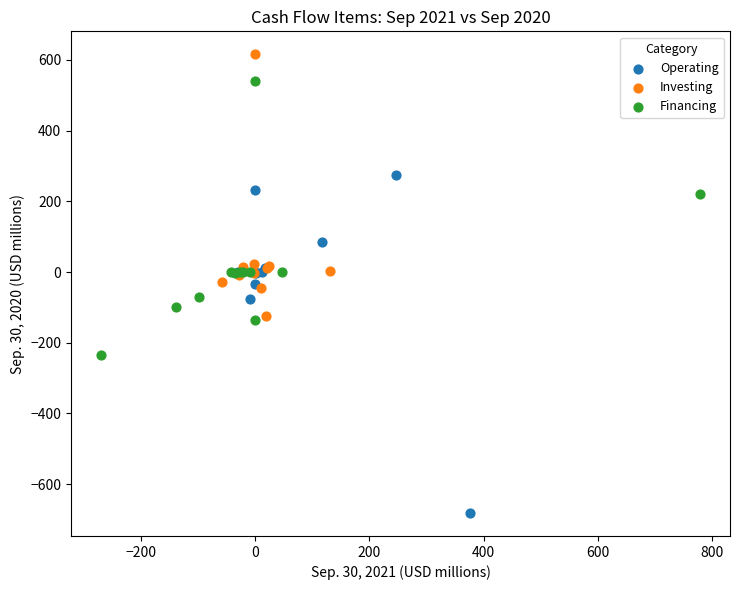

What are all the series names shown in the legend?

Operating, Investing, Financing